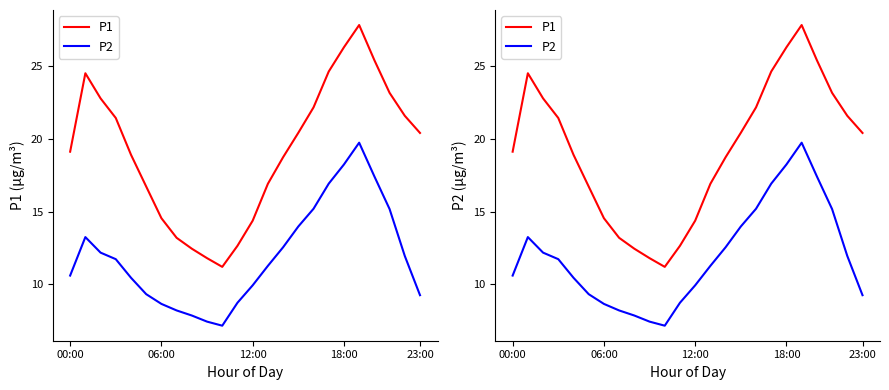

Reading left to right, transcribe all the data shown in this chart.

P1: 19.1	24.5	22.8	21.4	18.9	16.7	14.6	13.2	12.4	11.8	11.2	12.7	14.4	16.9	18.8	20.4	22.2	24.6	26.3	27.9	25.4	23.2	21.6	20.4
P2: 10.6	13.2	12.2	11.7	10.4	9.3	8.7	8.2	7.8	7.4	7.2	8.7	9.9	11.3	12.6	14.0	15.2	16.9	18.2	19.8	17.4	15.2	11.9	9.2